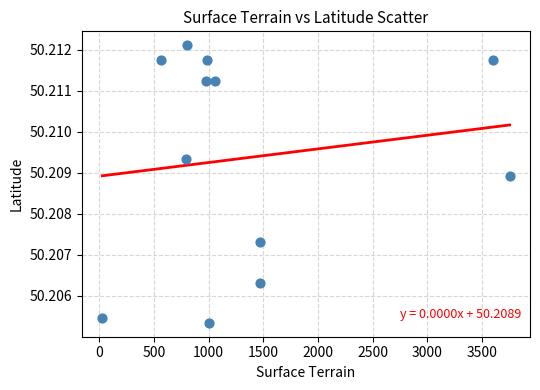

What is the average X value?

1374.2